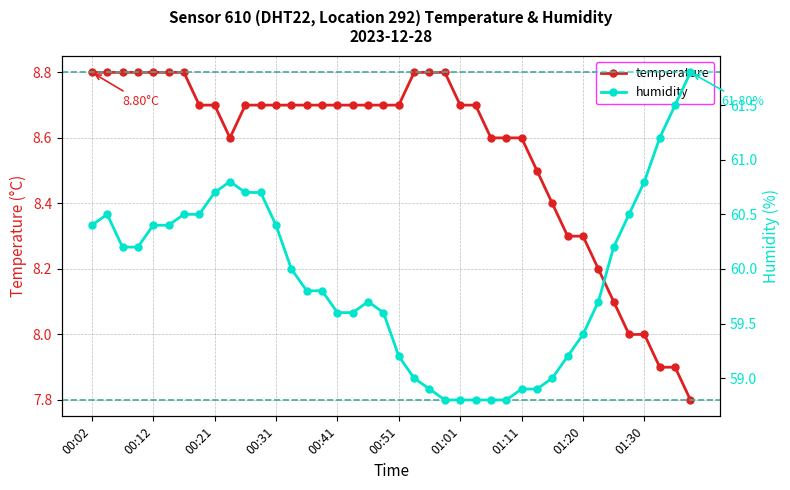

What is the maximum value shown in the chart?

61.8